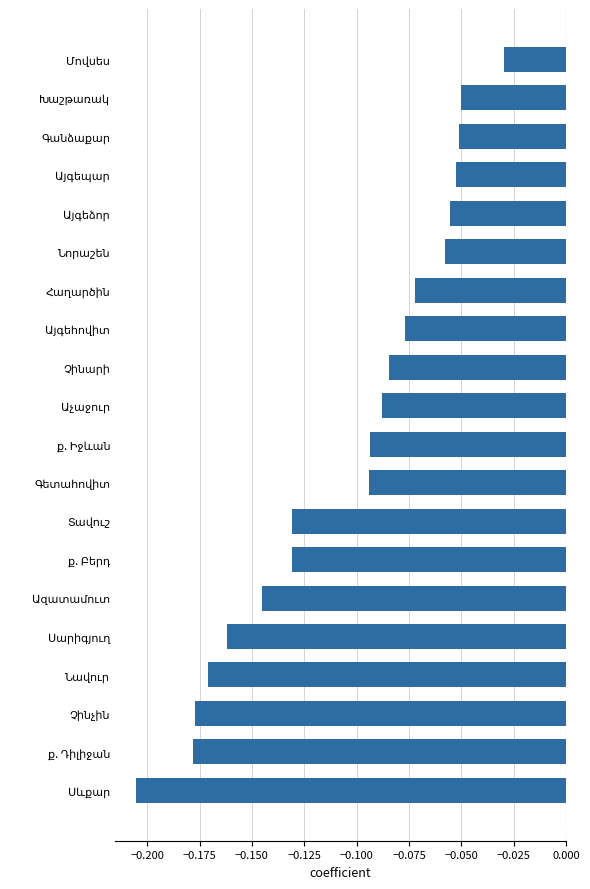

Count the number of categories in the chart.

20